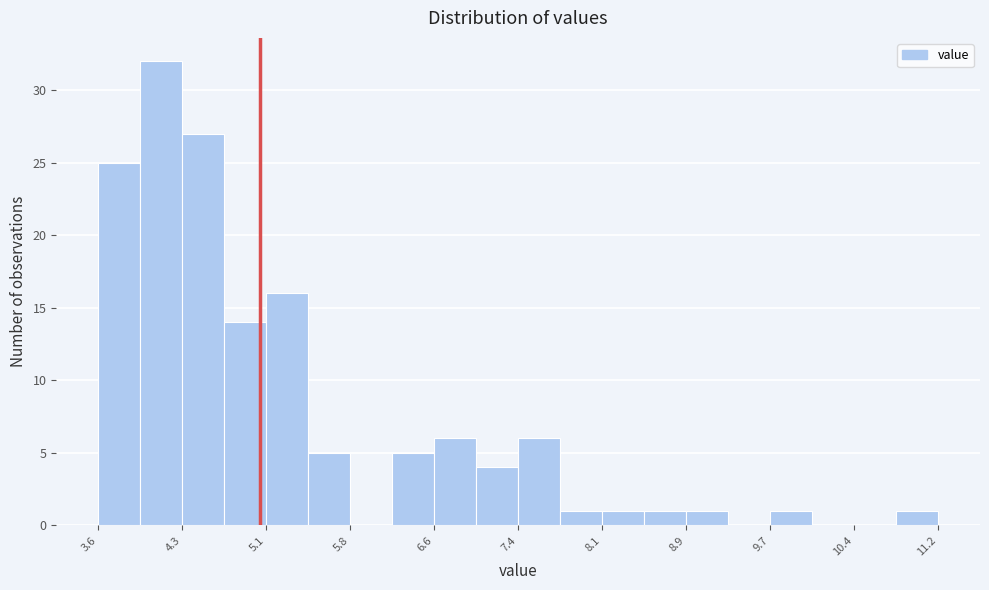

Around what value on the x-axis is the tallest bar? Give the approximate position of its centre, as read against the axis.

4.1